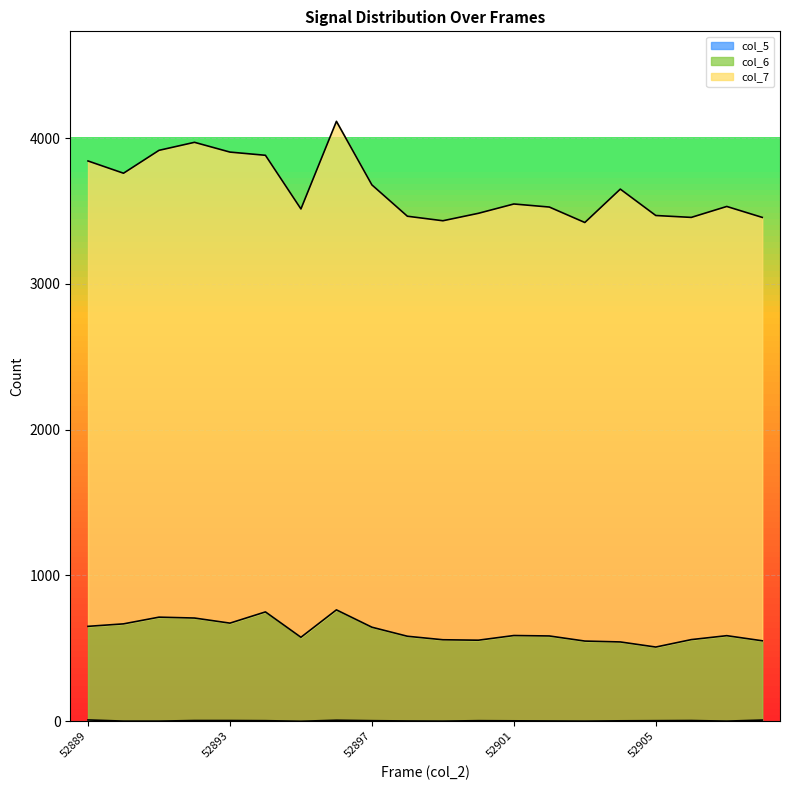

Count the number of data series in this chart.

3